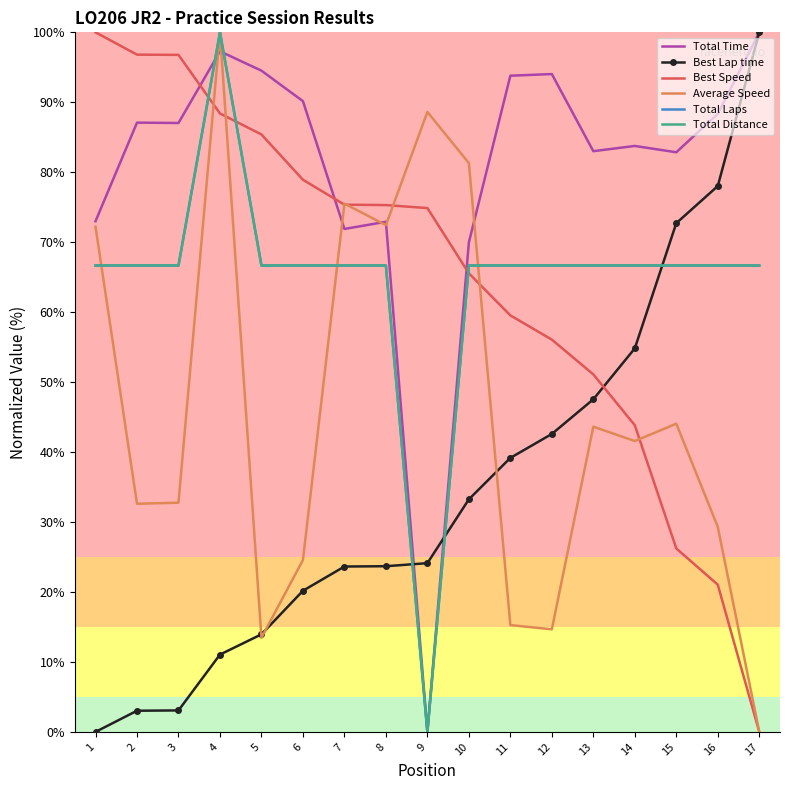

Reading right to left, list all the values displayed in this chart.

Total Time: 17=100.0	16=88.3	15=82.9	14=83.8	13=83.0	12=94.0	11=93.8	10=70.0	9=0.0	8=72.9	7=71.9	6=90.2	5=94.5	4=97.3	3=87.0	2=87.1	1=73.0
Best Lap time: 17=100.0	16=78.0	15=72.7	14=54.8	13=47.5	12=42.6	11=39.2	10=33.2	9=24.1	8=23.7	7=23.6	6=20.2	5=13.9	4=11.1	3=3.1	2=3.0	1=0.0
Best Speed: 17=0.0	16=21.0	15=26.2	14=43.8	13=51.1	12=56.1	11=59.5	10=65.6	9=74.9	8=75.3	7=75.4	6=78.9	5=85.4	4=88.4	3=96.8	2=96.8	1=100.0
Average Speed: 17=0.0	16=29.3	15=44.1	14=41.6	13=43.6	12=14.7	11=15.3	10=81.3	9=88.6	8=72.4	7=75.5	6=24.6	5=13.5	4=100.0	3=32.8	2=32.6	1=72.2
Total Laps: 17=66.7	16=66.7	15=66.7	14=66.7	13=66.7	12=66.7	11=66.7	10=66.7	9=0.0	8=66.7	7=66.7	6=66.7	5=66.7	4=100.0	3=66.7	2=66.7	1=66.7
Total Distance: 17=66.7	16=66.7	15=66.7	14=66.7	13=66.7	12=66.7	11=66.7	10=66.7	9=0.0	8=66.7	7=66.7	6=66.7	5=66.7	4=100.0	3=66.7	2=66.7	1=66.7